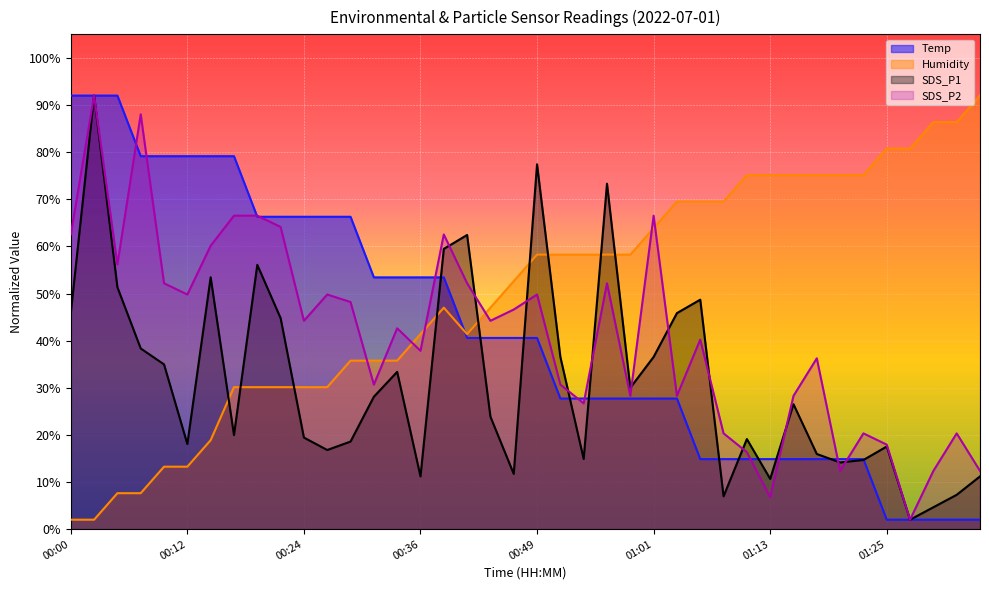

Which has a higher value, 00:02 or 00:32?

00:02